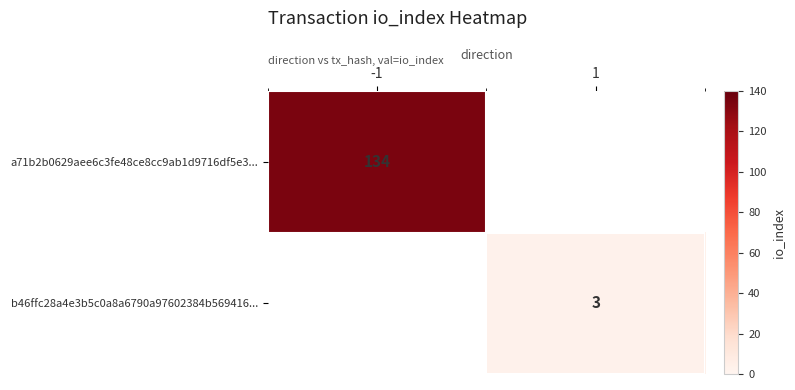

Count the number of categories in the chart.

2